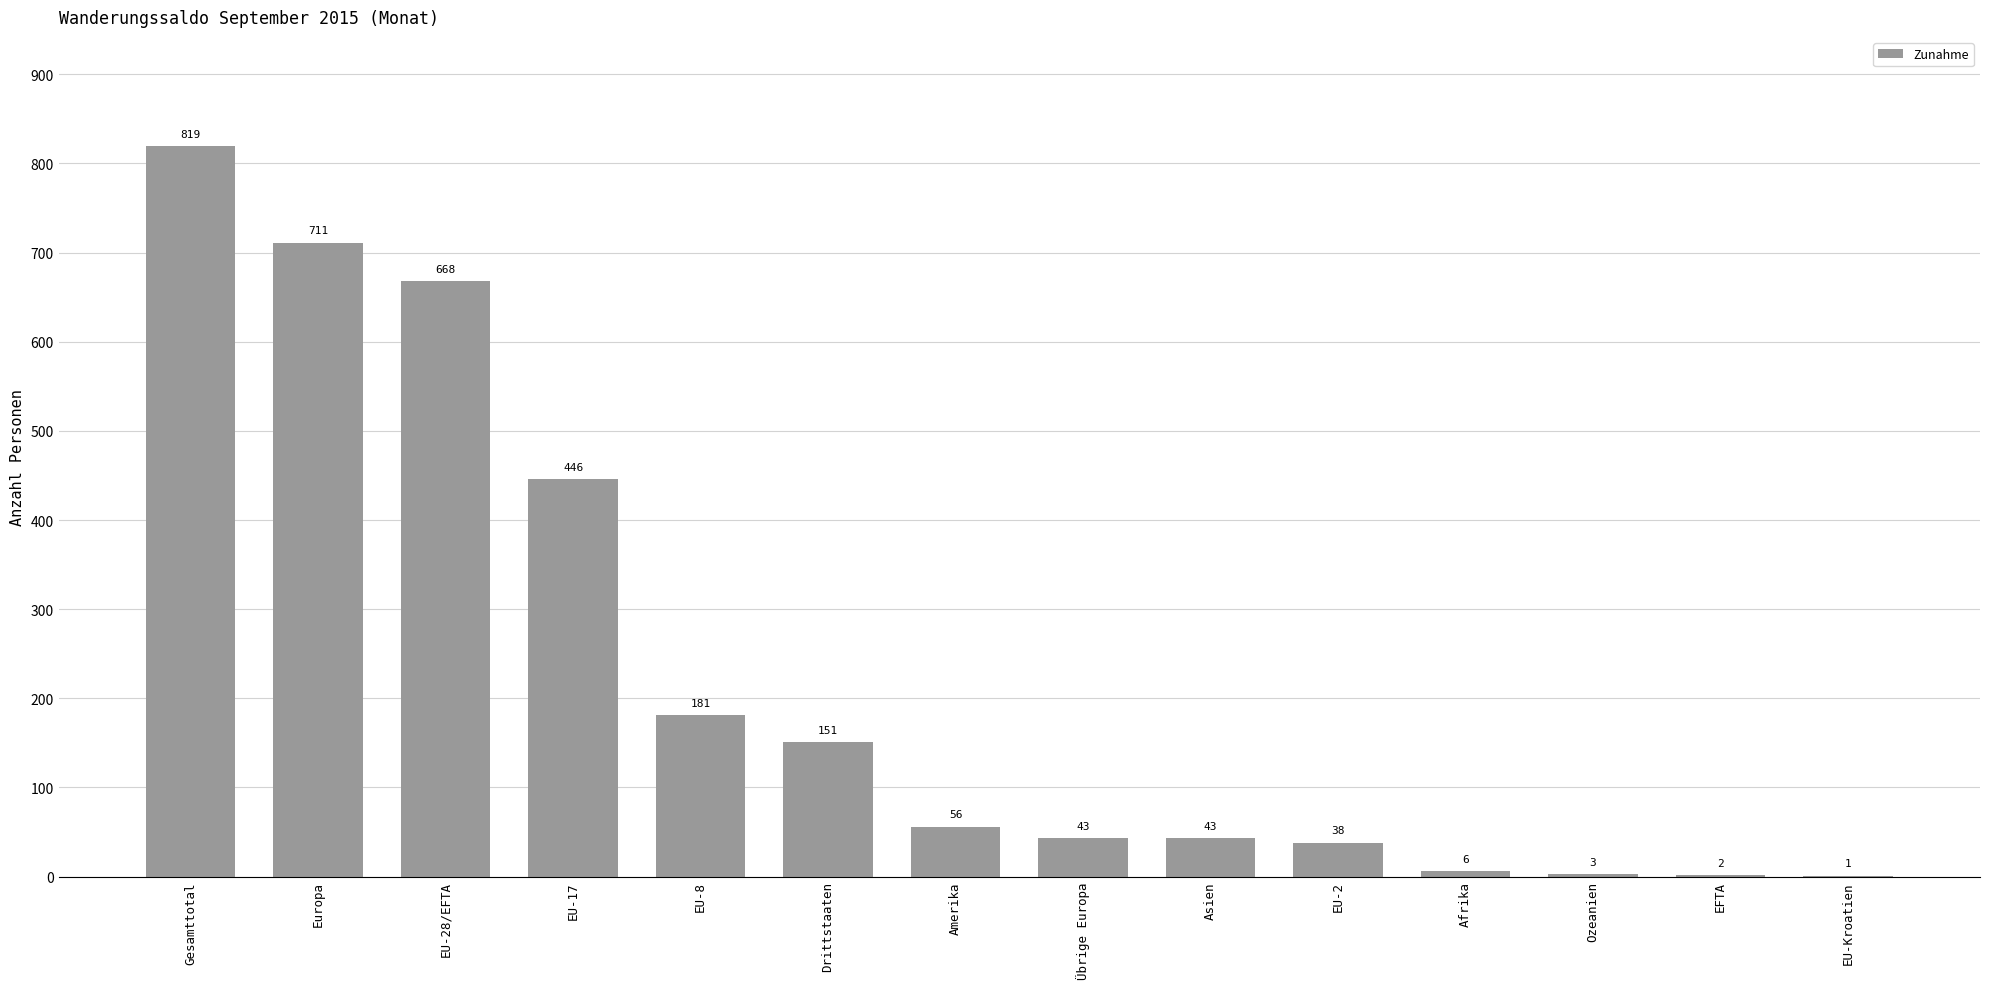

Which label corresponds to the largest value in the chart?

Gesamttotal